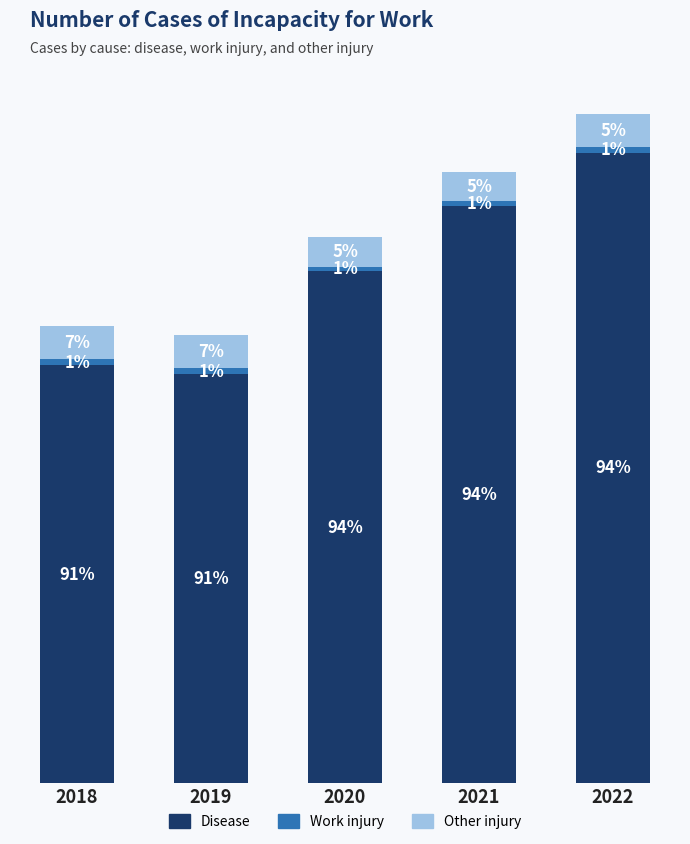

The Other injury series shows 97288 at 2018. True or false?

False